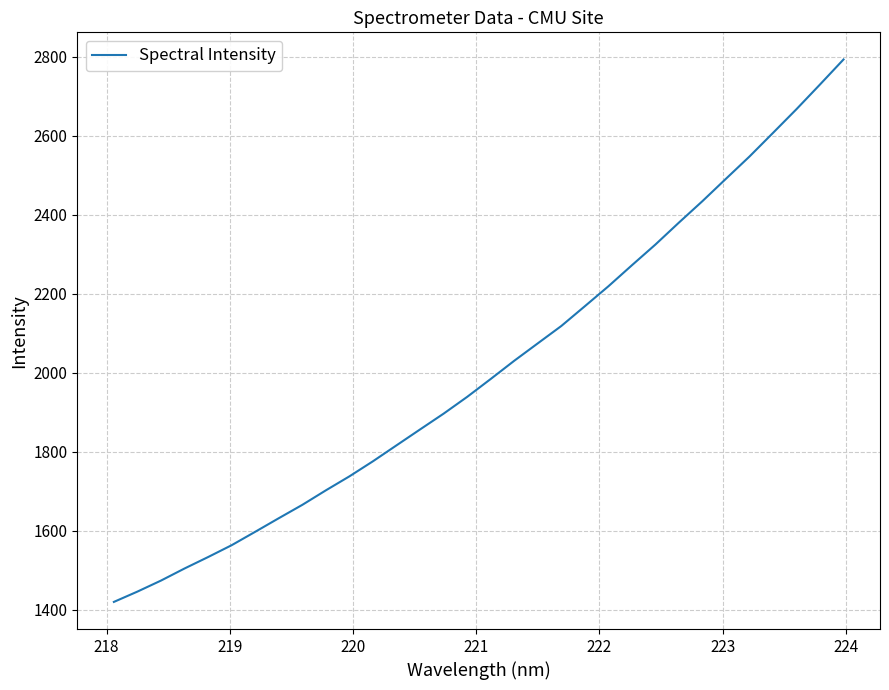

What is the smallest value displayed?

1419.5